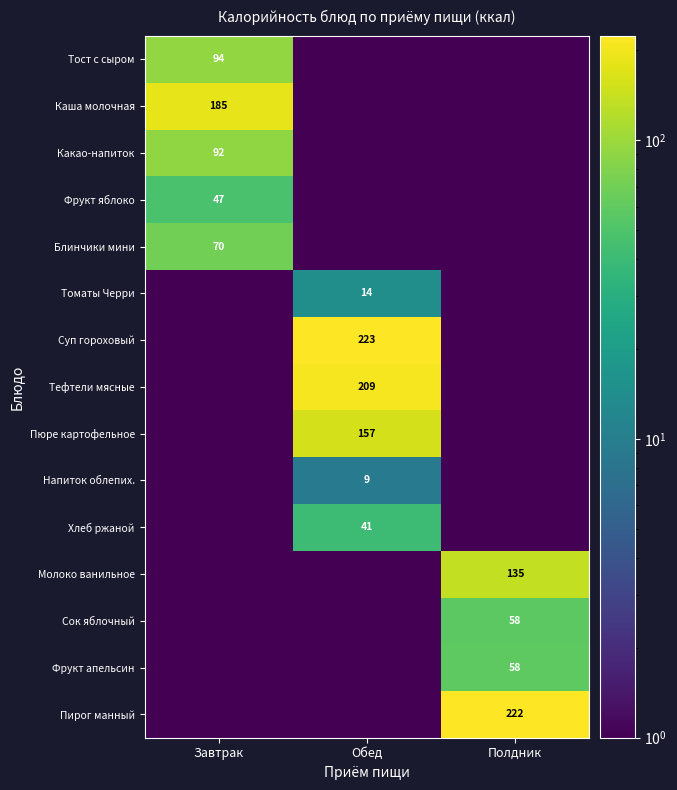

True or false: Фрукт яблоко has a value of 32.7 at Завтрак.

False